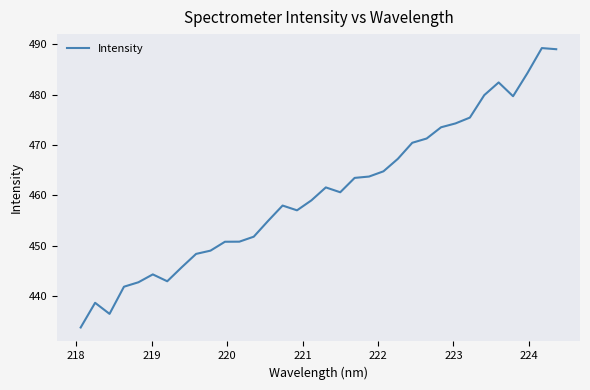

Does the chart display data point markers on the line(s)?

No